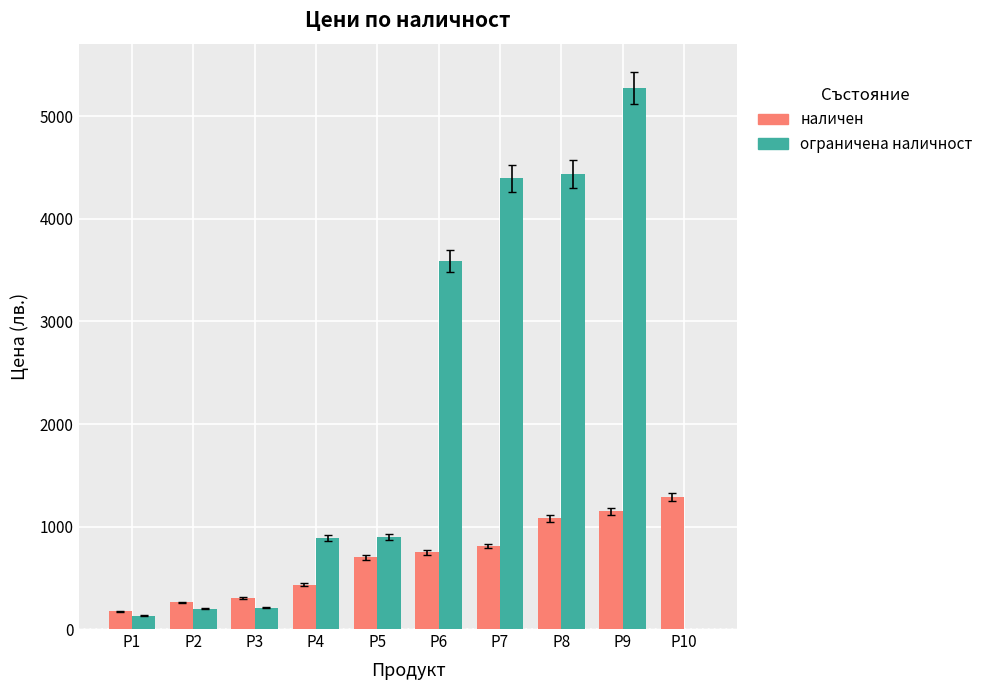

Which series changed the most between P3 and P8?

ограничена наличност